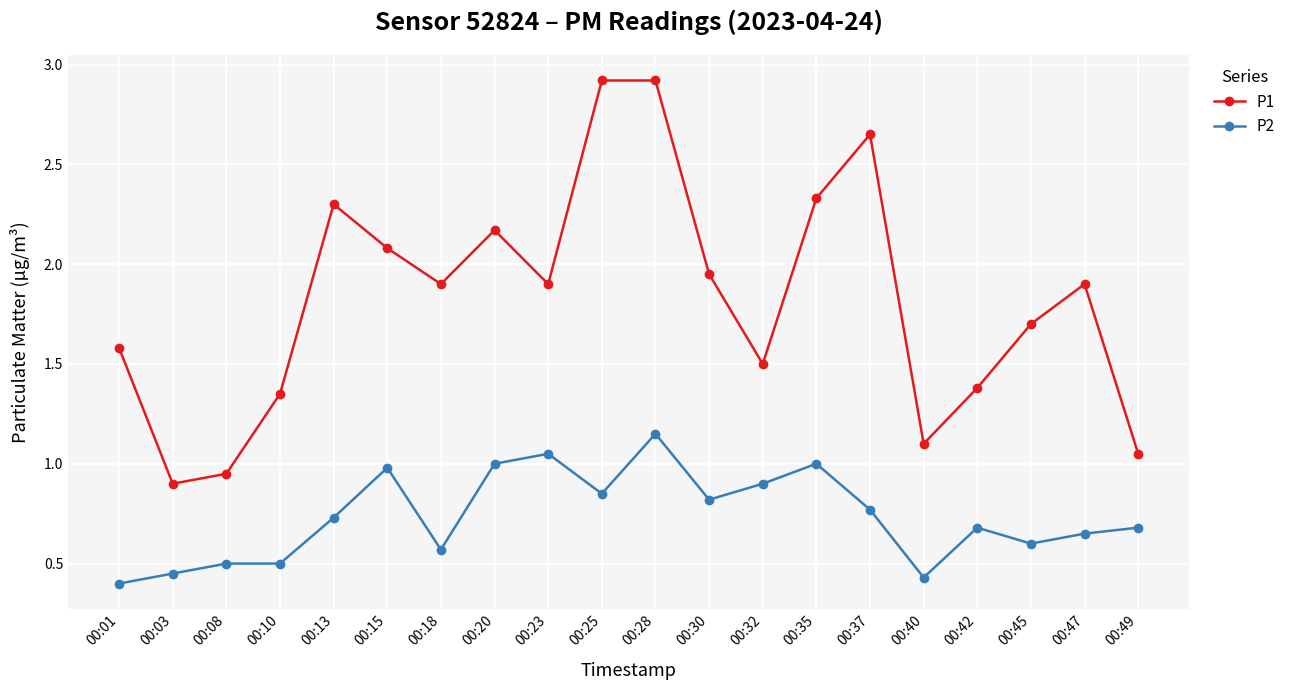

Rank the series by their maximum value, from highest to lowest.

P1, P2